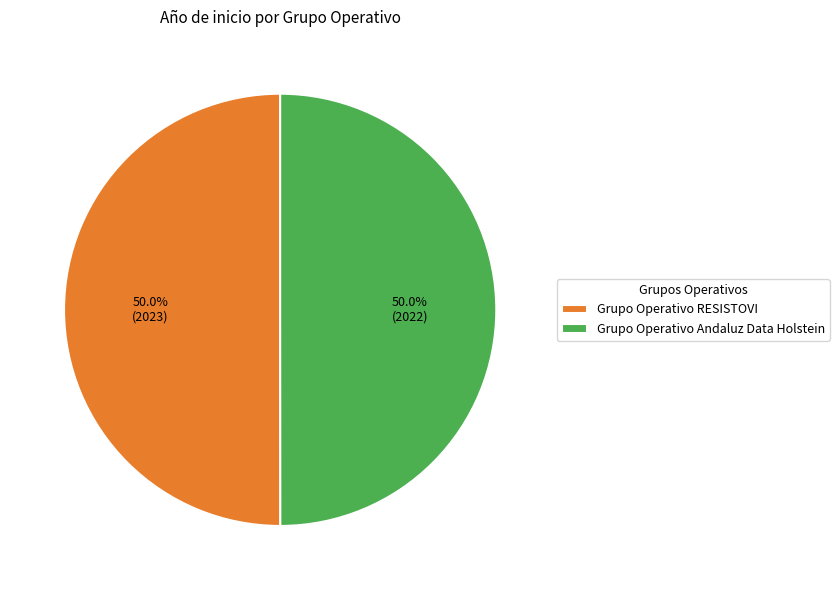

Count the number of slices in the pie.

2